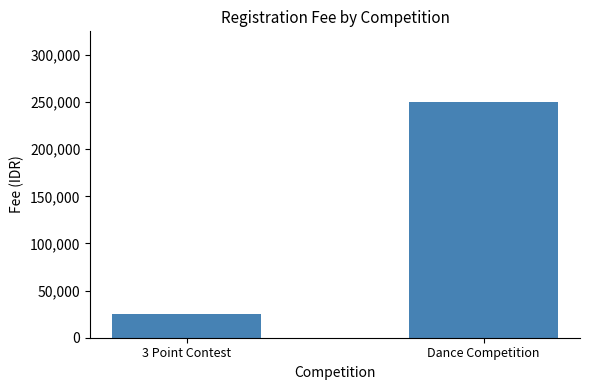

The value at Dance Competition is 250000. True or false?

True